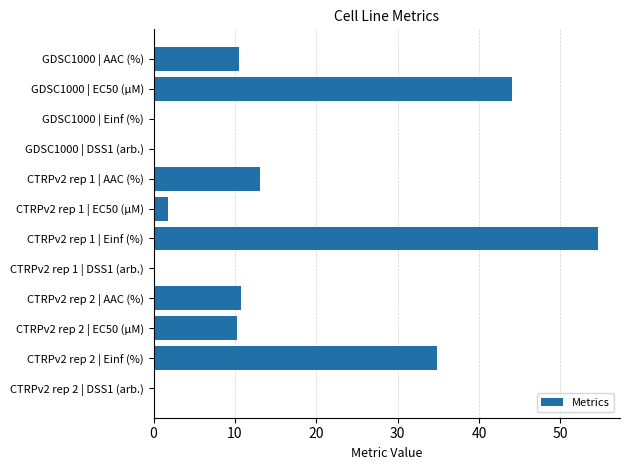

What is the sum of all values?

179.9